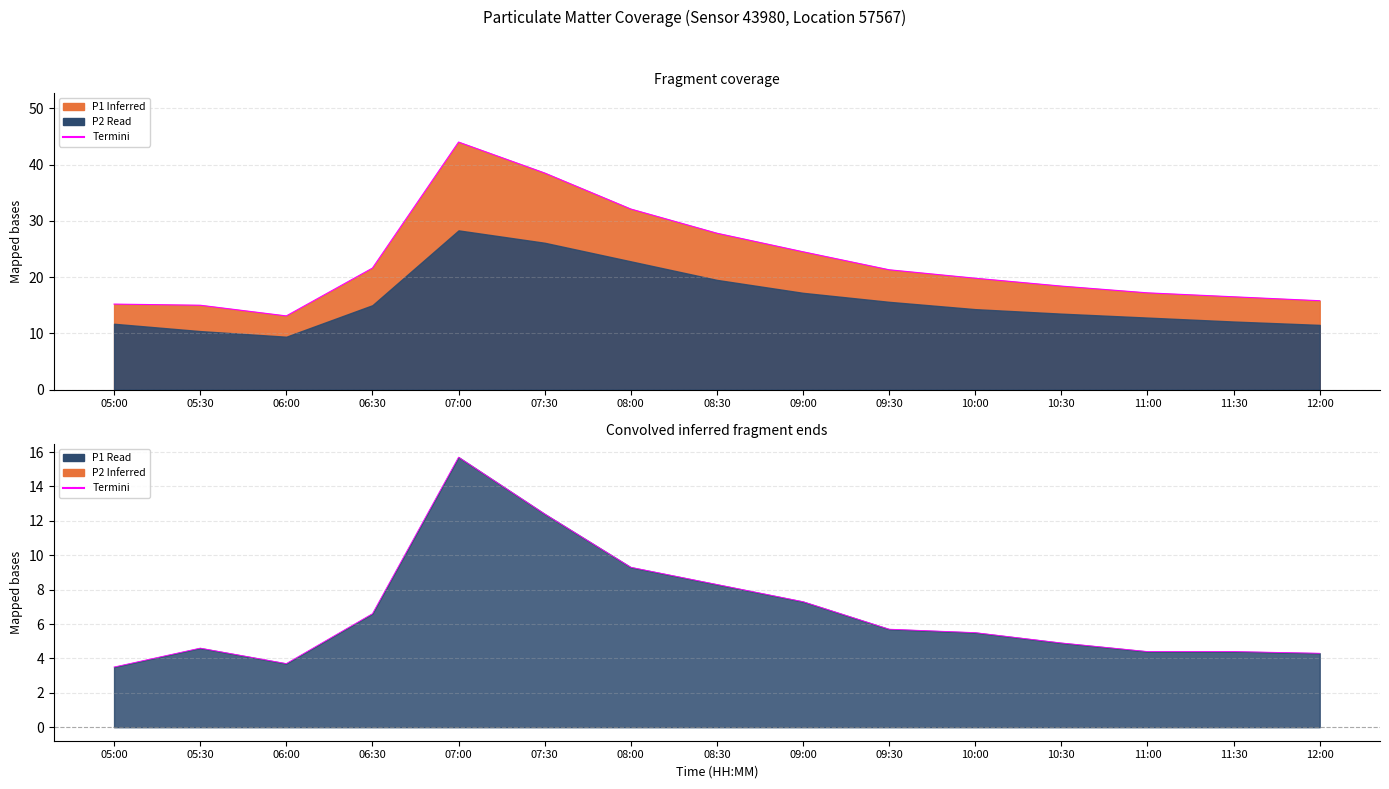

True or false: Termini and Termini P1 cross at least once.

False